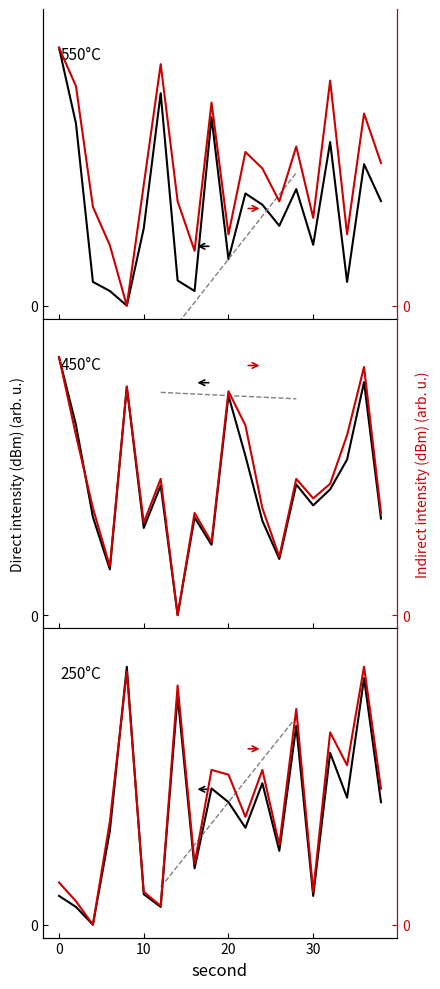

True or false: intensity_550C has a value of 0.4 at 22.

True